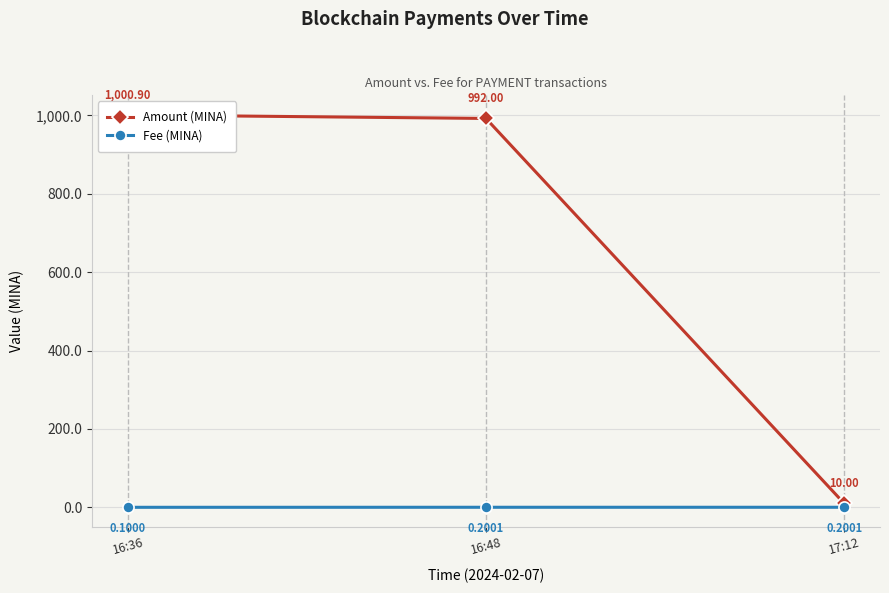

True or false: Amount (MINA) has a value of 13.7 at 17:12.

False